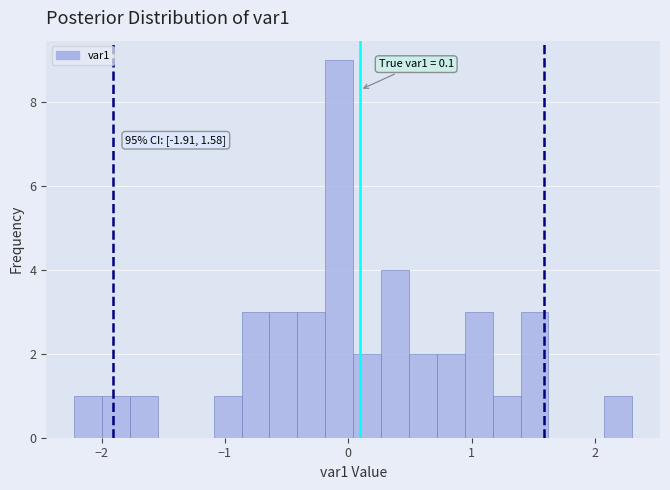

Around what value on the x-axis is the tallest bar? Give the approximate position of its centre, as read against the axis.

-0.1